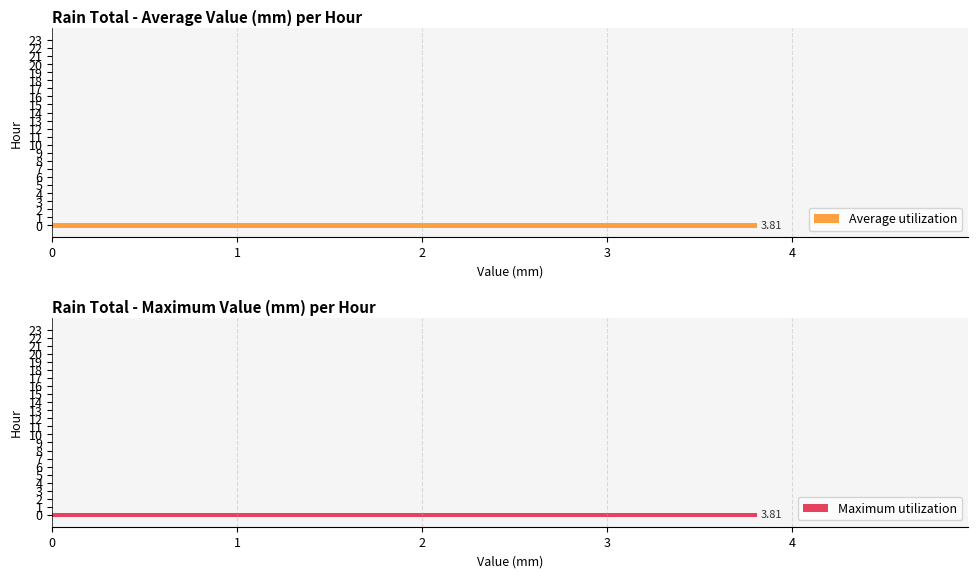

At which category does the chart reach its minimum across all series?

1